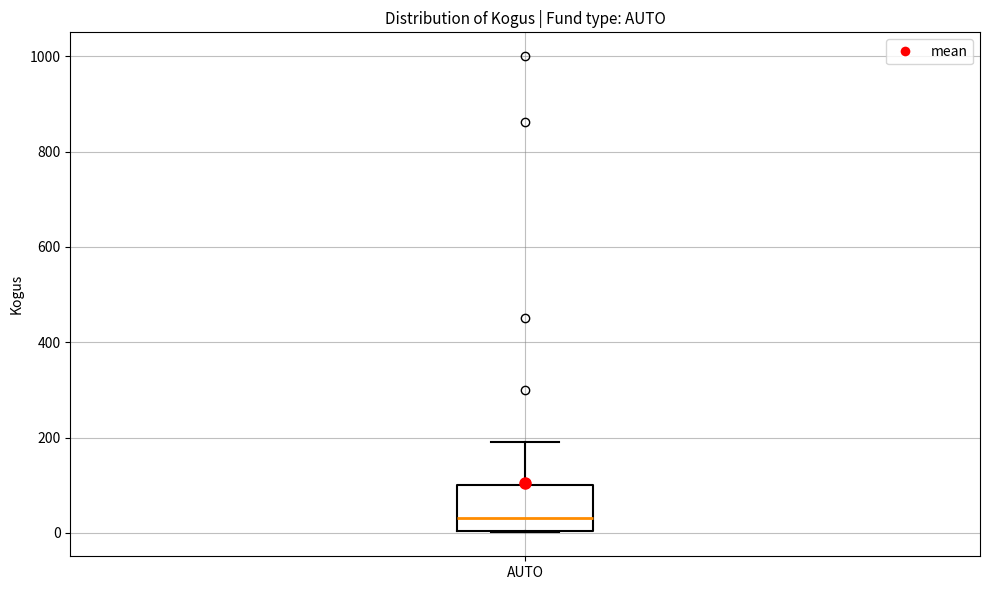

Transcribe this box plot: give where the median line is, the range the box spans, and where the two whiskers end, as read against the y-axis. The values are not printed on the chart, so give them approximately, as read against the axis.

median 40, box 0 to 100, whiskers 0 to 200